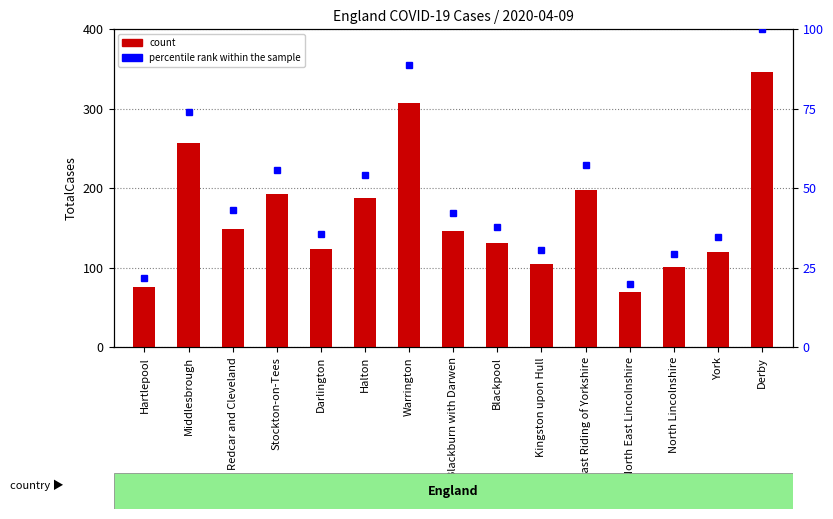

True or false: TotalCases has a value of 105.0 at Kingston upon Hull.

True